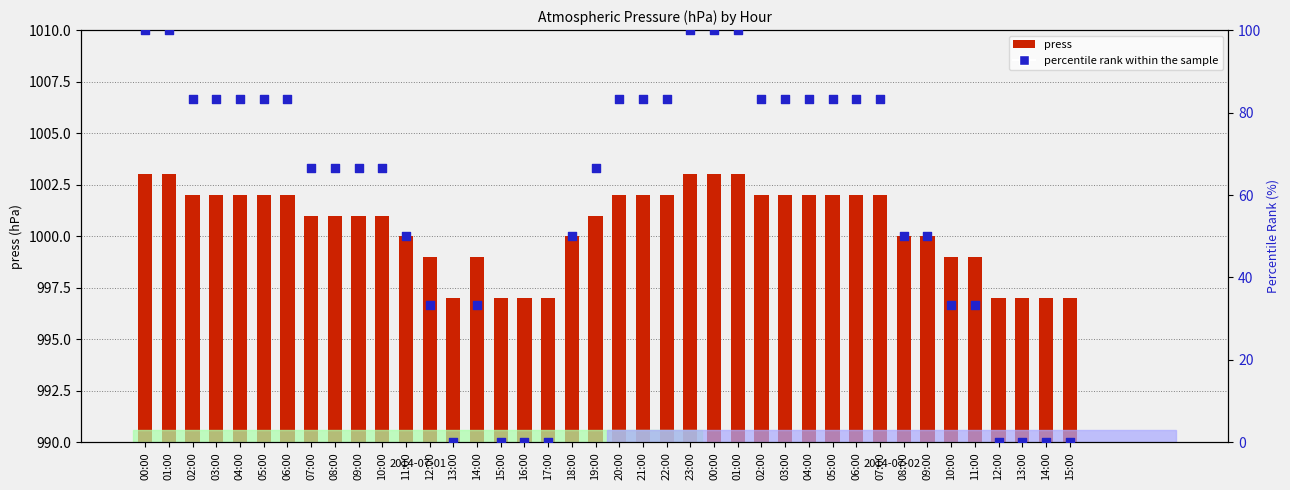

Which series reaches the maximum Y coordinate?

press